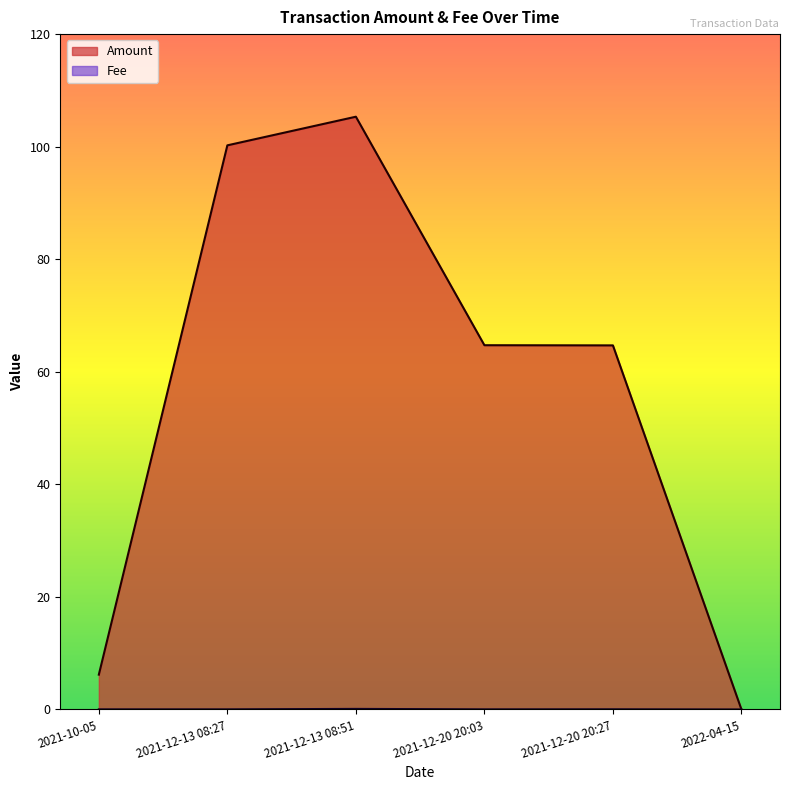

Is the value of Amount at 2021-10-05 greater than the value of Fee at 2021-12-13 08:51?

Yes